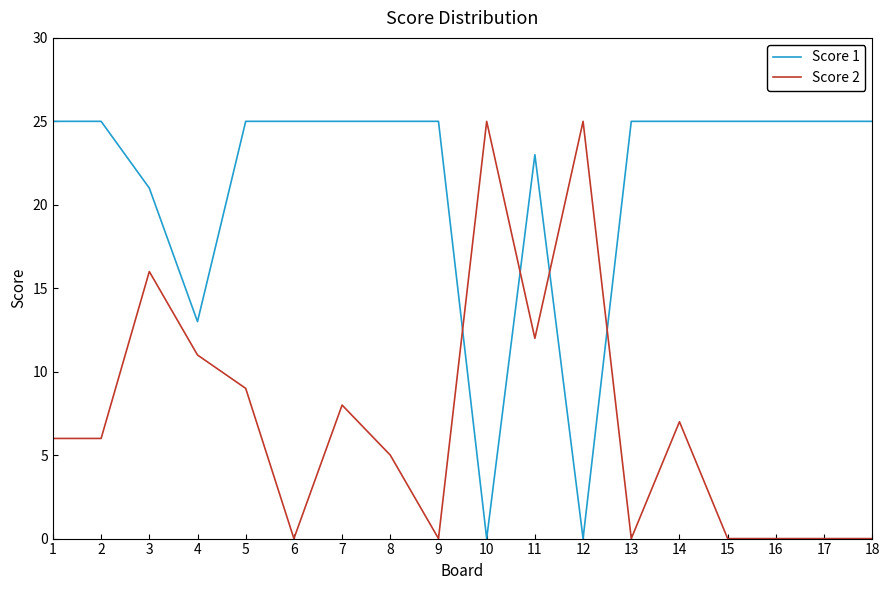

Is it true that Score 1 equals 7 at 11?

False